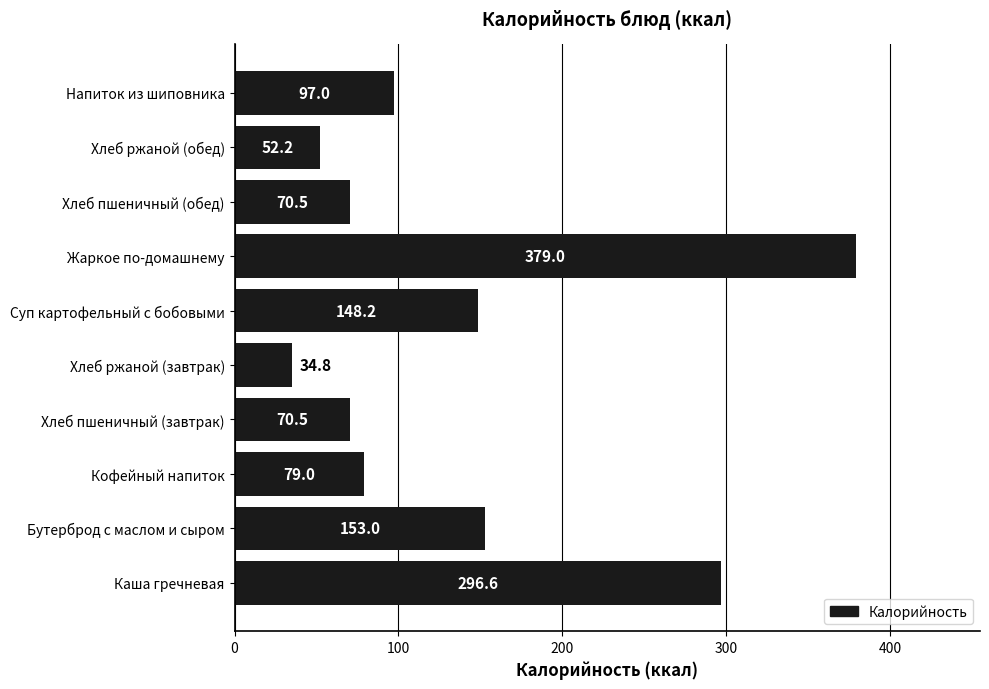

What is the average value?

138.1